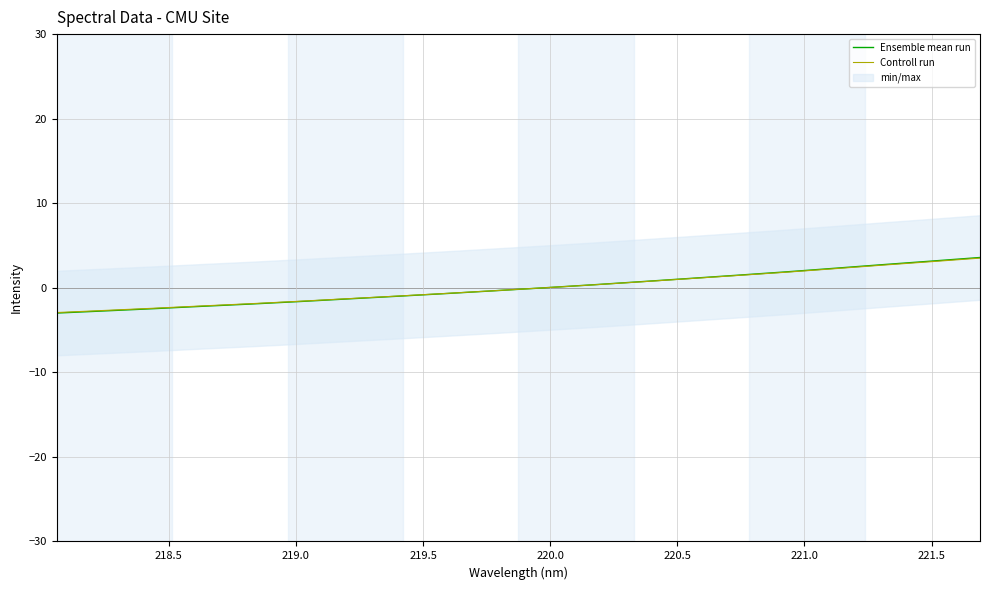

The Ensemble mean run series shows -3.3 at 220.0. True or false?

False